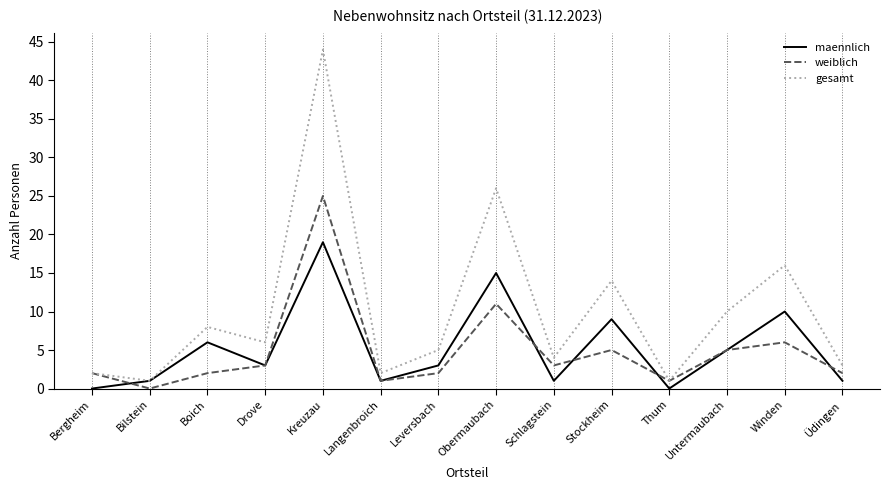

Is the value of gesamt at Thum greater than the value of maennlich at Untermaubach?

No